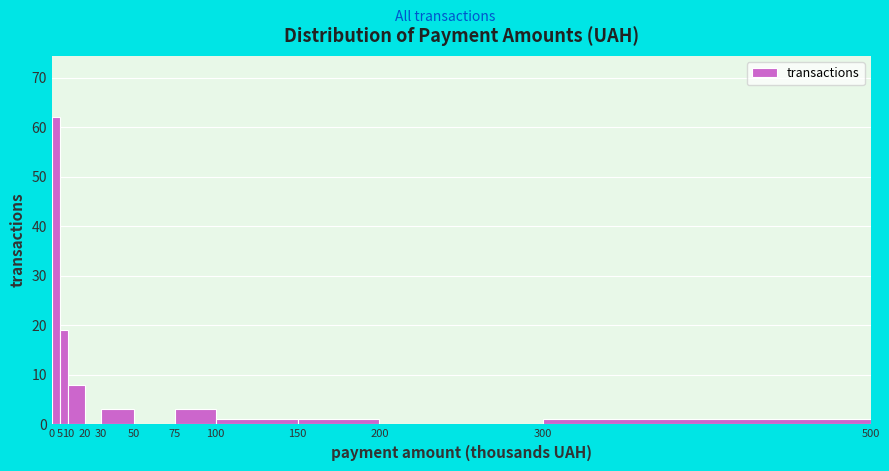

Which range on the x-axis has the tallest bar?

0 to 5